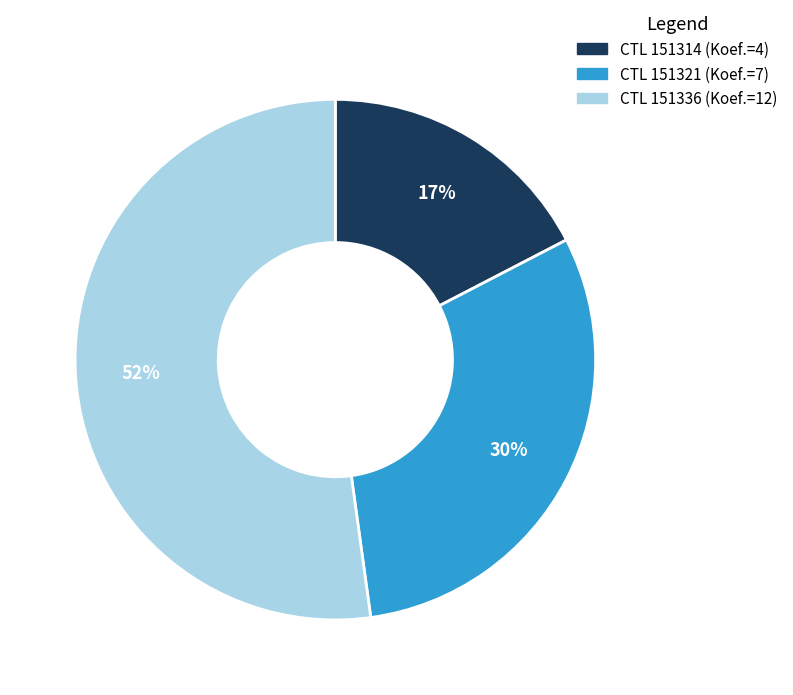

How many segments does this pie chart have?

3